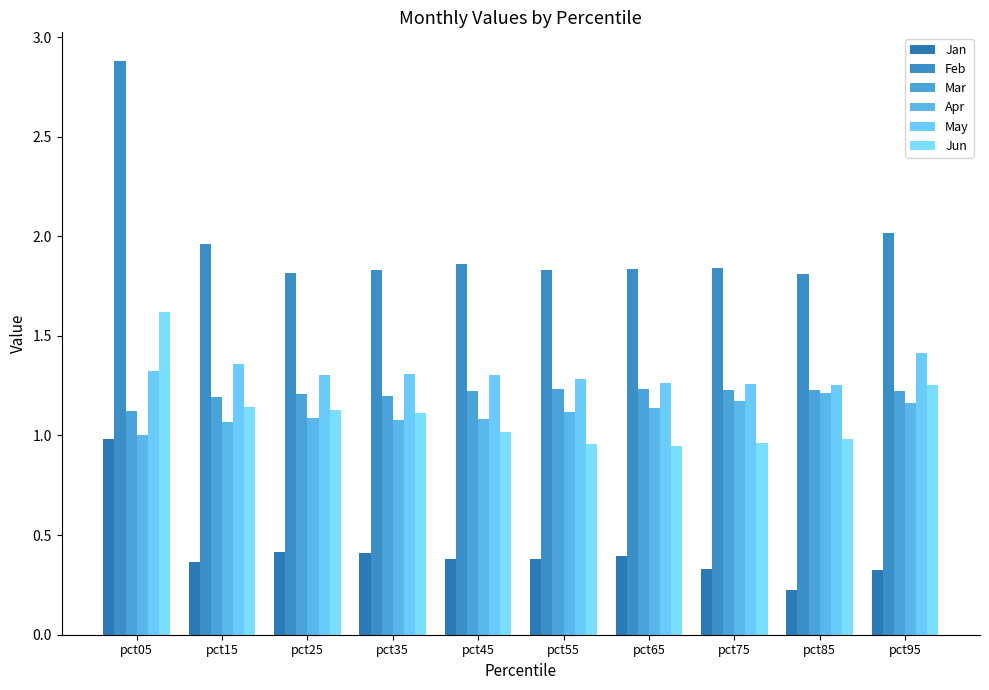

True or false: Jan has a value of 0.4 at pct15.

True